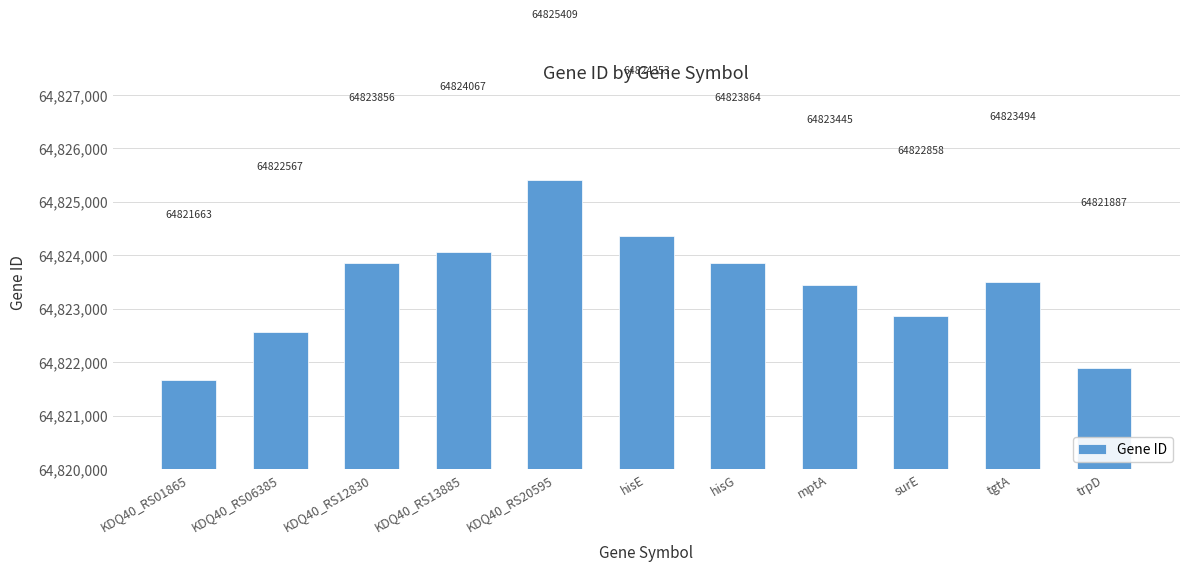

What is the minimum value shown in the chart?

64821663